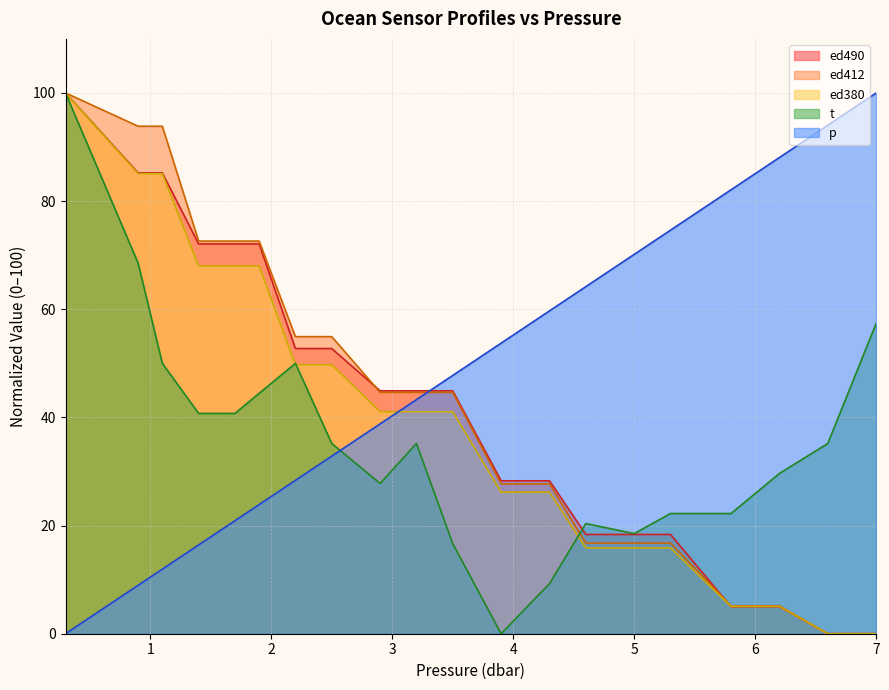

At which category does the chart reach its minimum across all series?

0.3